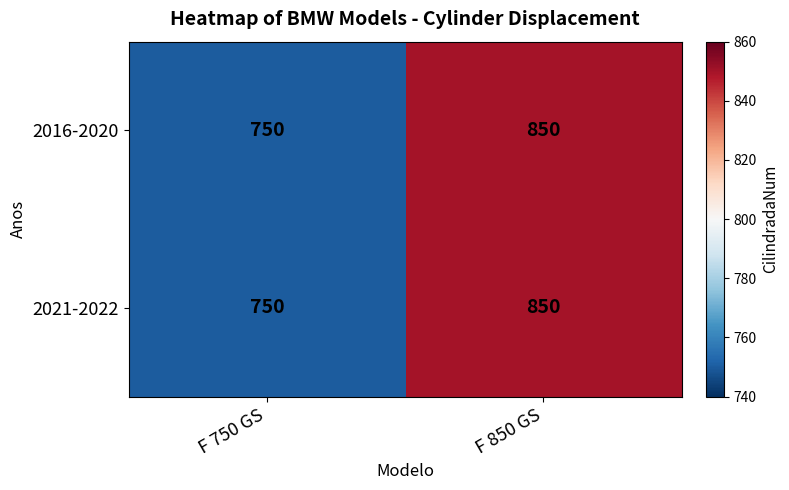

At which label does 2021-2022 reach its peak?

F 850 GS